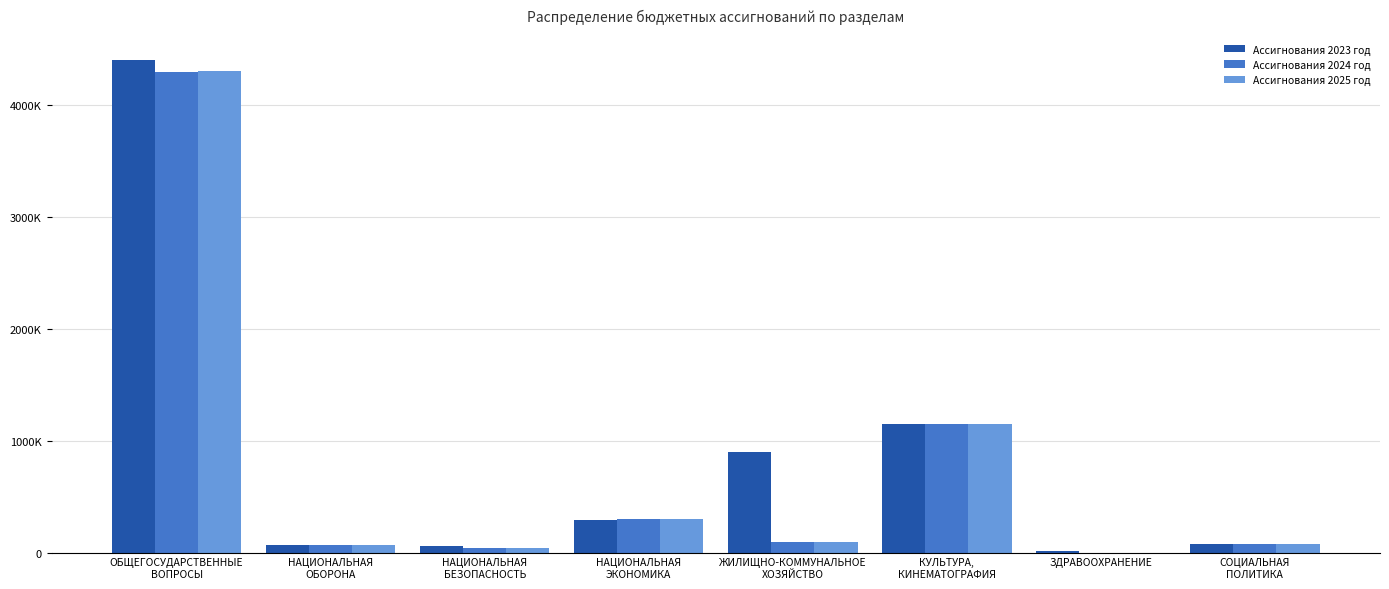

Which category has the lowest value across all series?

ЗДРАВООХРАНЕНИЕ